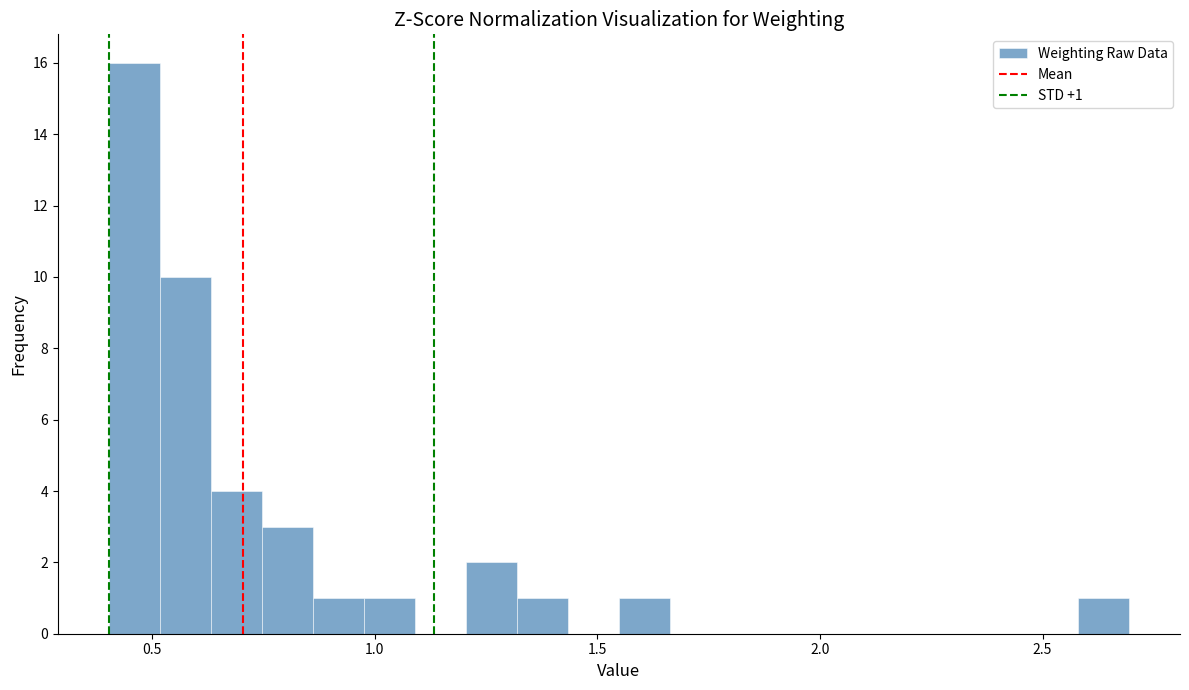

Read against the x-axis, roughly where is the centre of the tallest bar?

0.45